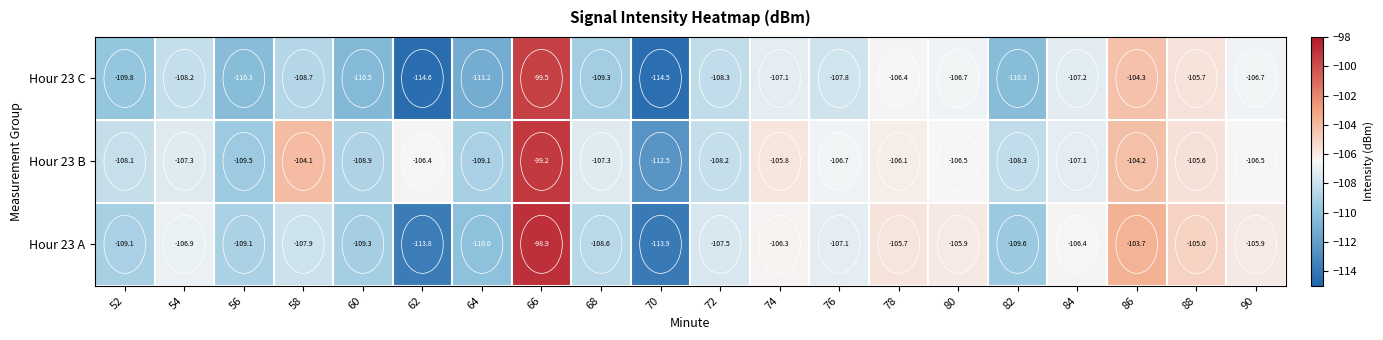

Where does the Hour 23 B series first go above -106?

58